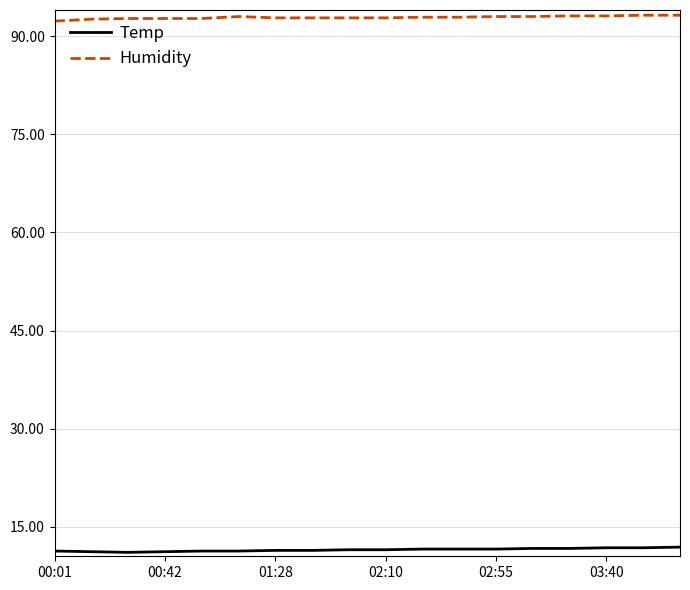

True or false: Temp and Humidity intersect in this chart.

False